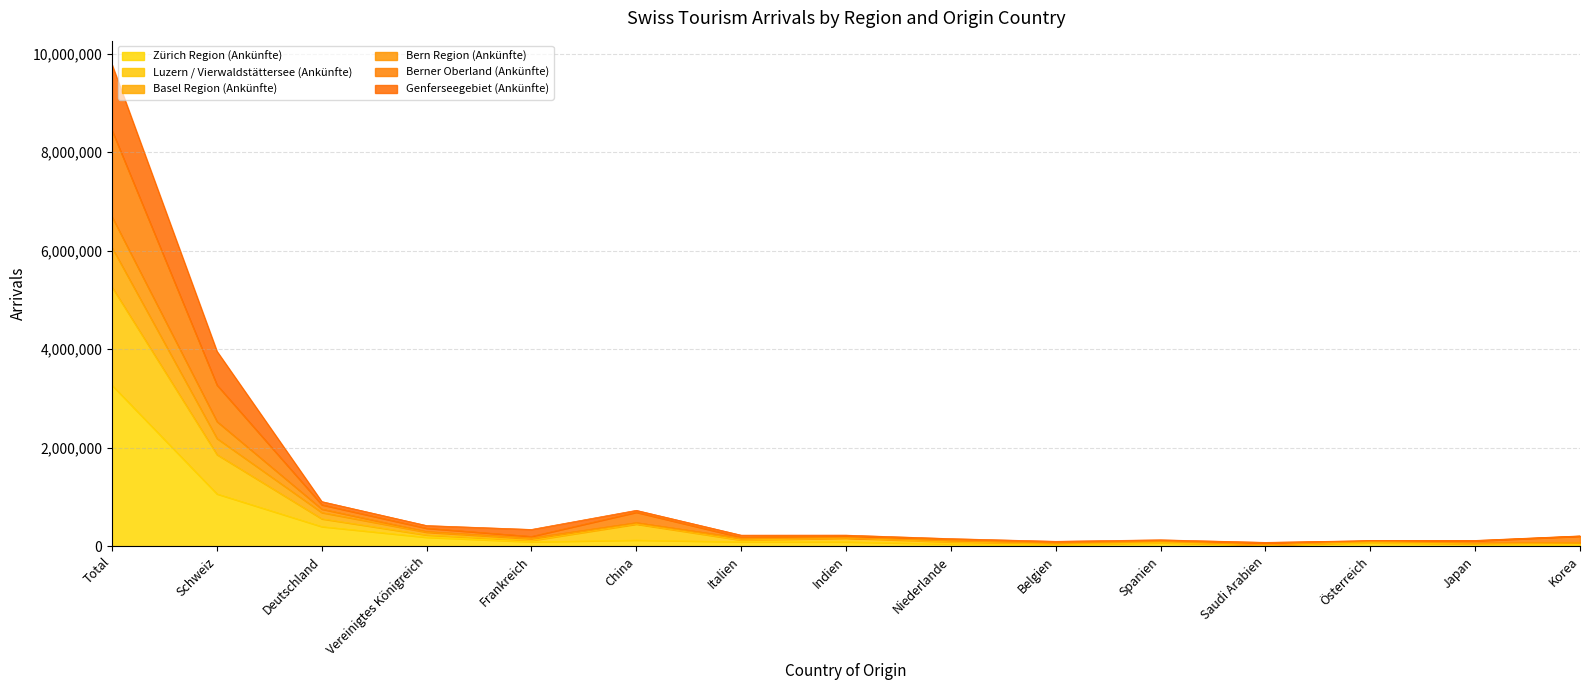

How many values in the Basel Region (Ankünfte) series are below 165486?

7